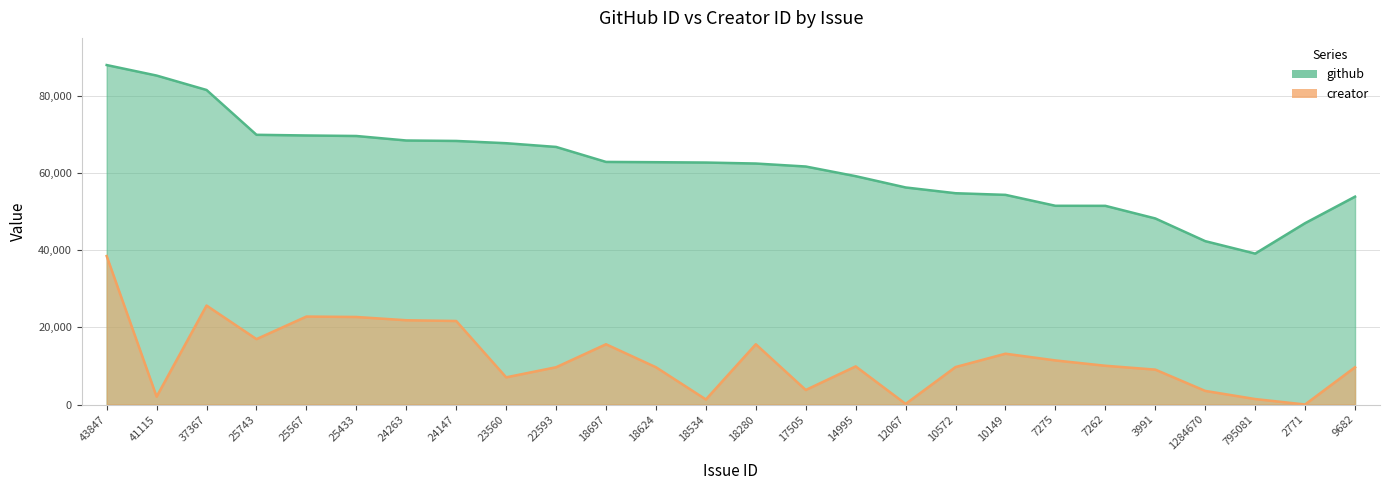

Rank the series by their average value, from highest to lowest.

github, creator